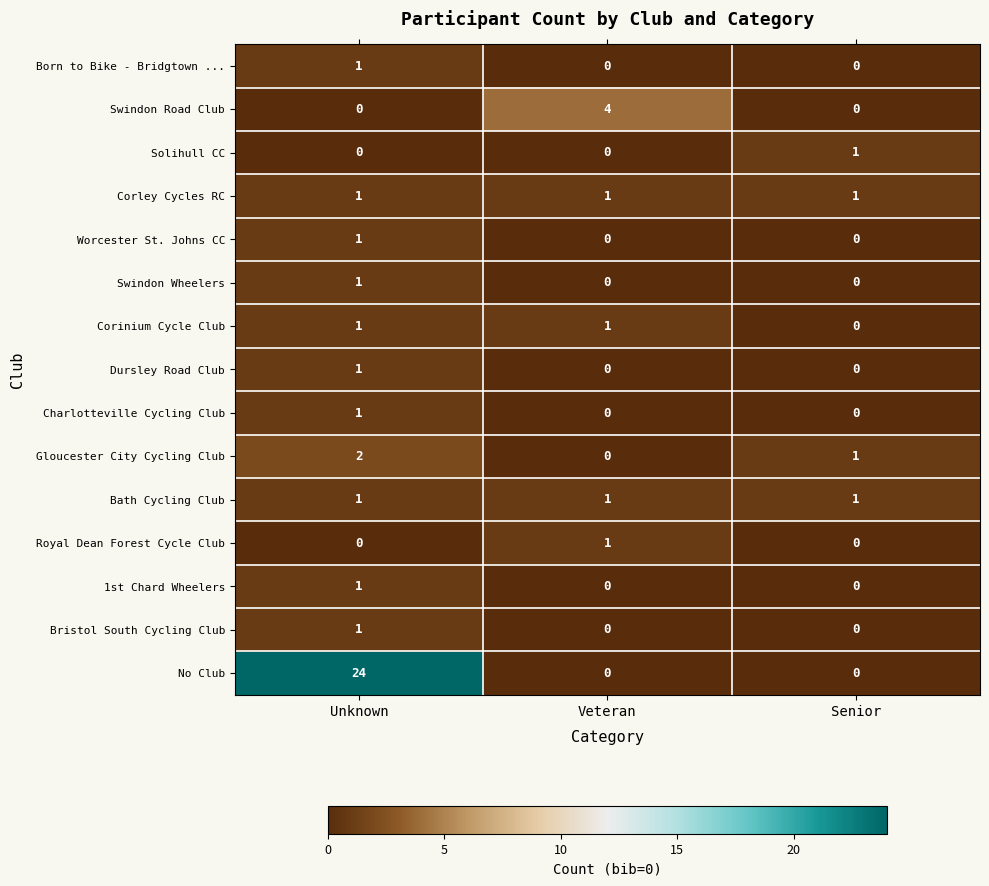

What is the total value across all series at Senior?

4